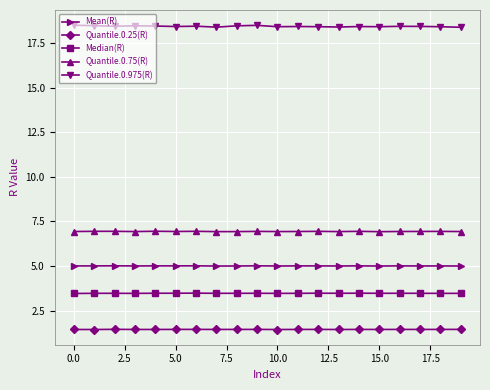

What are all the series names shown in the legend?

Mean(R), Quantile.0.25(R), Median(R), Quantile.0.75(R), Quantile.0.975(R)